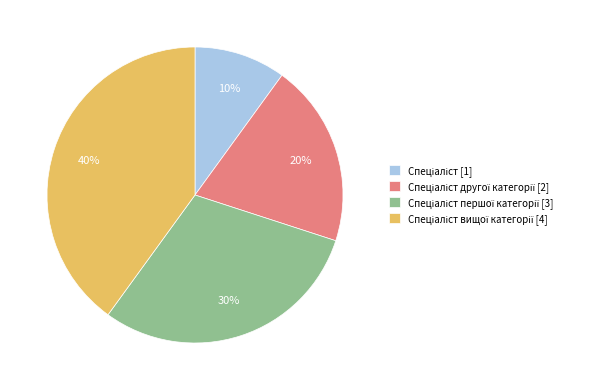

How many segments does this pie chart have?

4